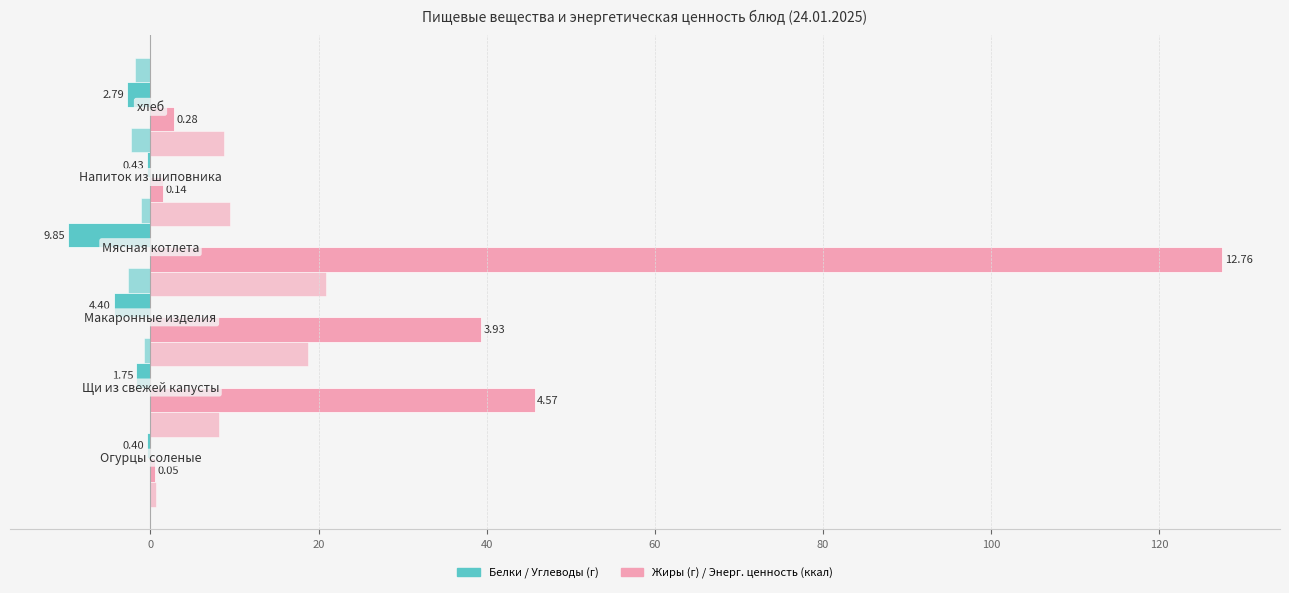

What is the smallest value displayed?

-9.8